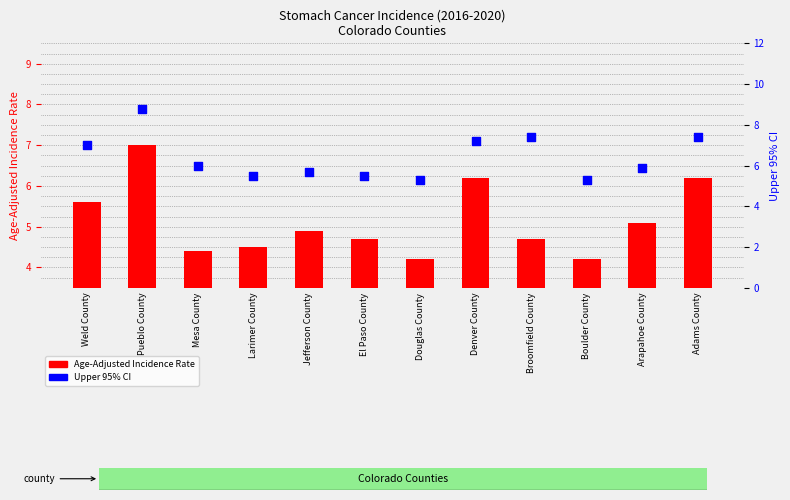

At which category is the sum across all series the highest?

Pueblo County